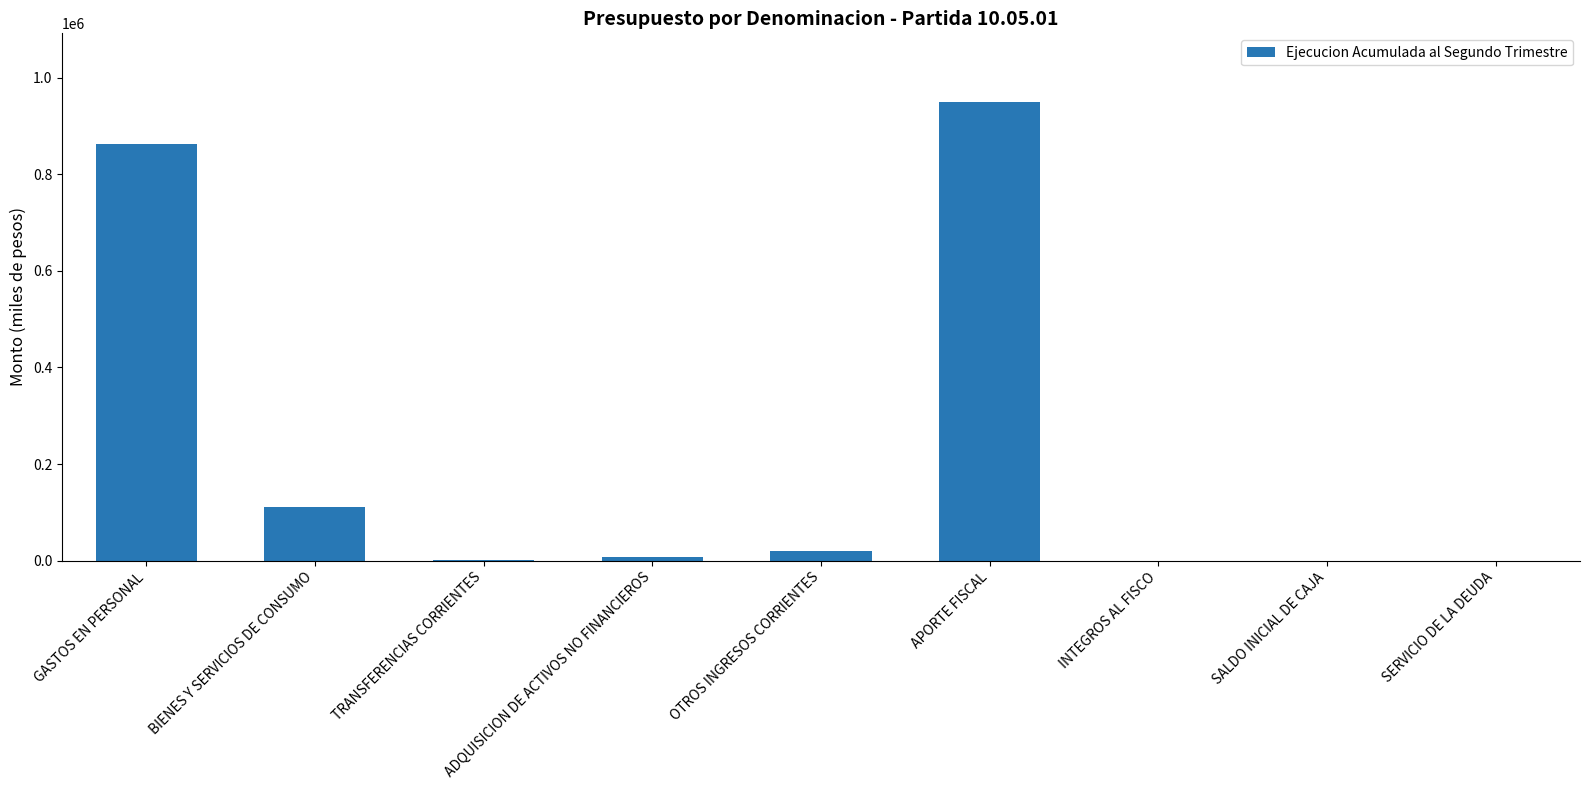

Is it true that the value at SERVICIO DE LA DEUDA is 0?

True